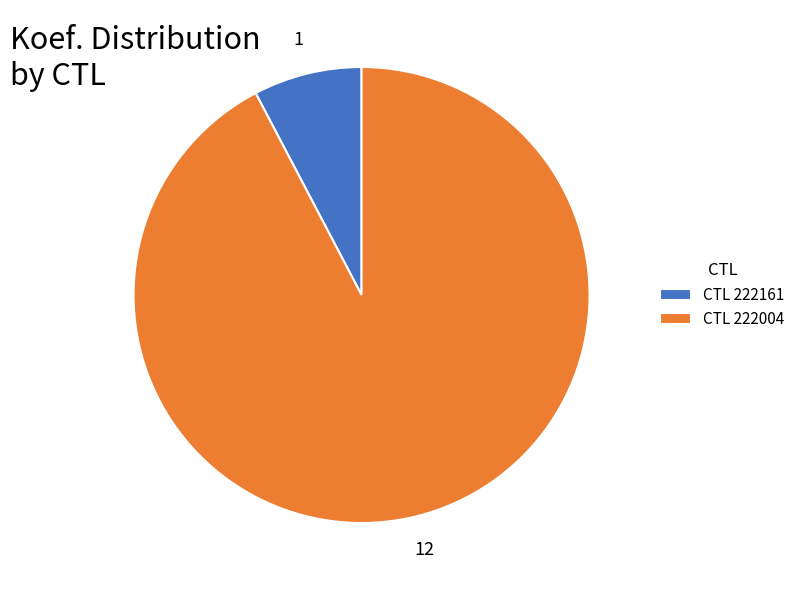

The CTL 222161 slice represents 8% of the pie. True or false?

True